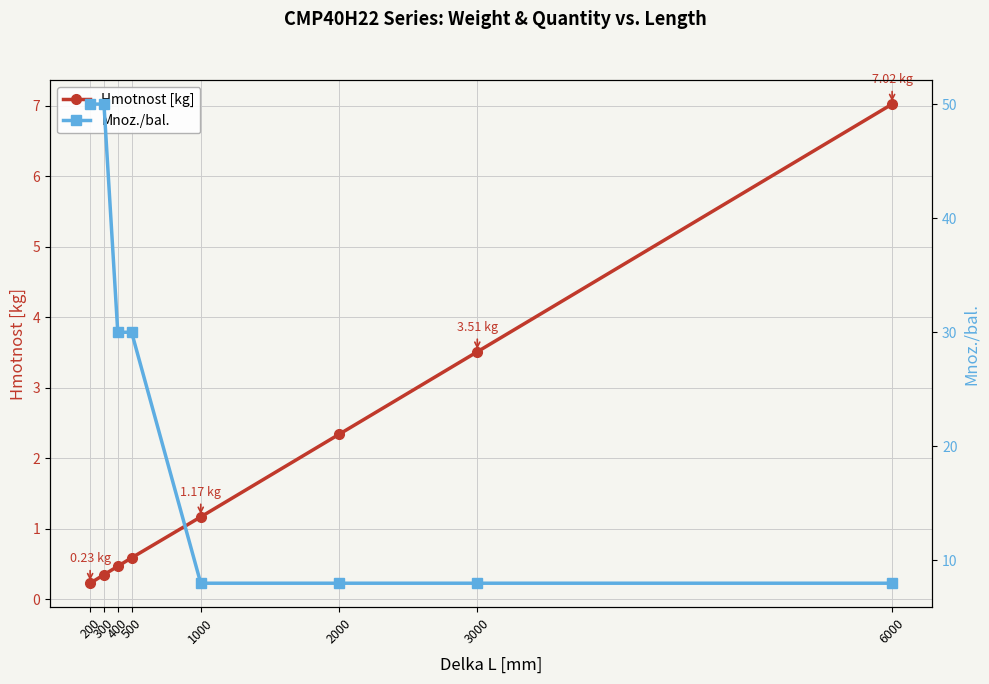

Which series has the largest total across all categories?

Mnoz./bal.